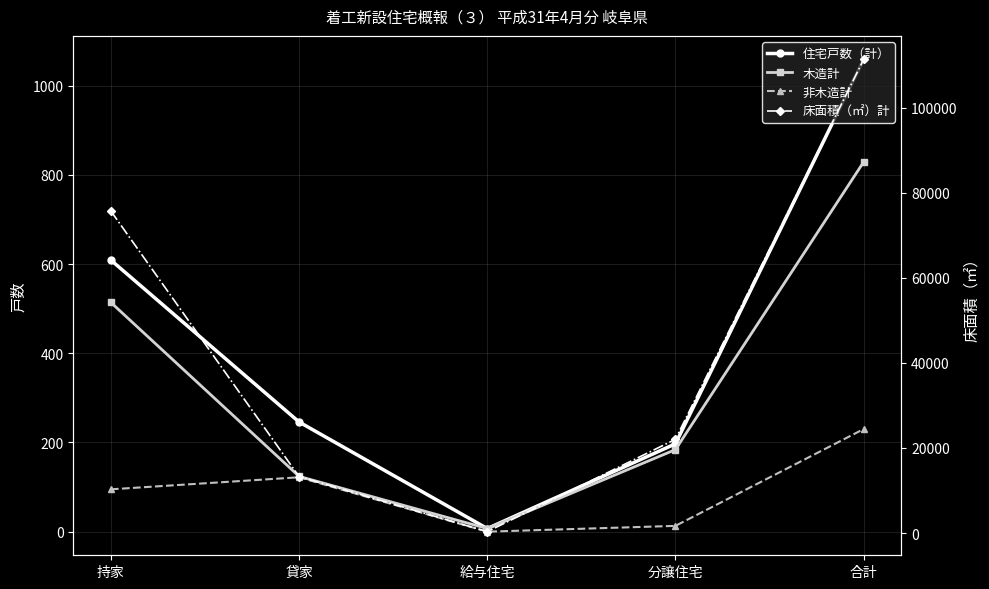

Where does the 非木造計 series first go above 95?

貸家